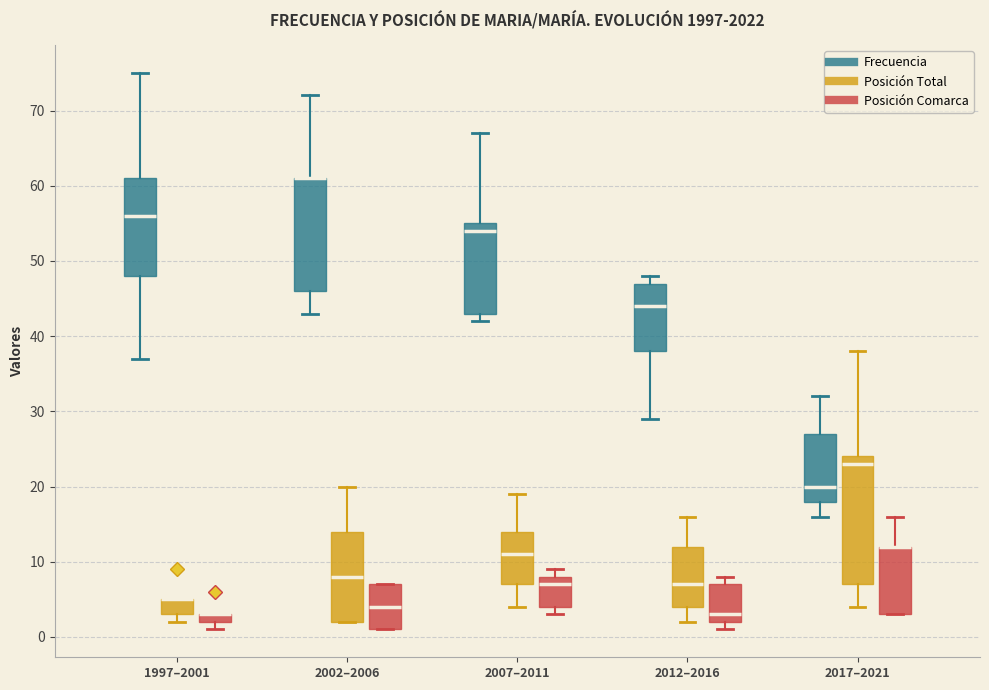

Where is the upper edge of the box for 2007–2011 (Posición Total) on the y-axis? The values are not printed on the chart, so give them approximately, as read against the axis.

14